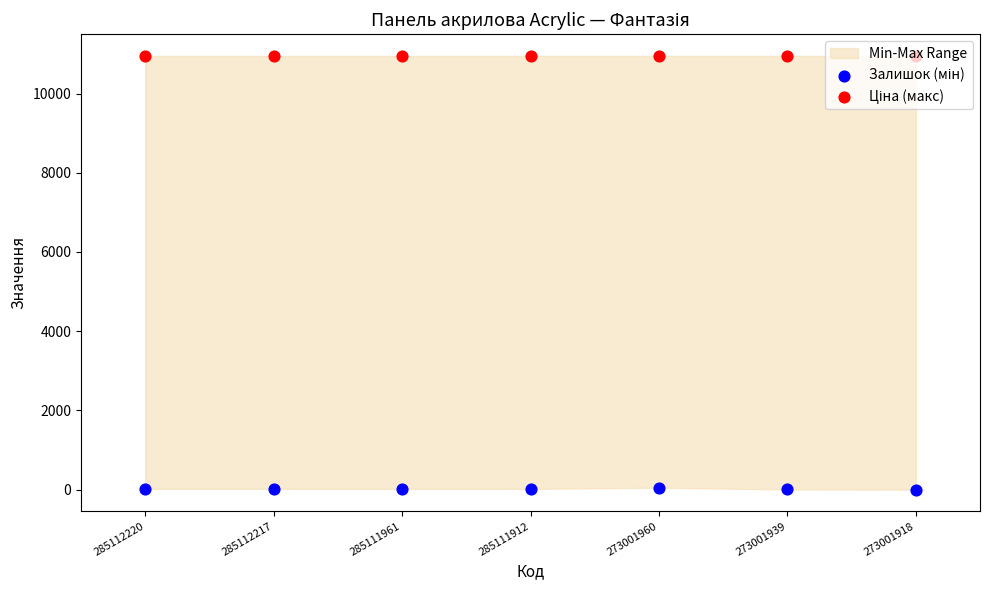

What is the total value across all series at 285111961?

10969.0